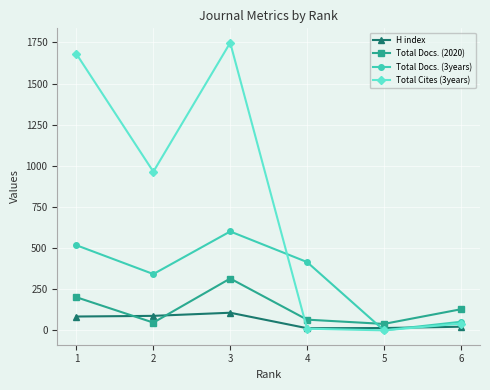

How many lines are shown in the chart?

4